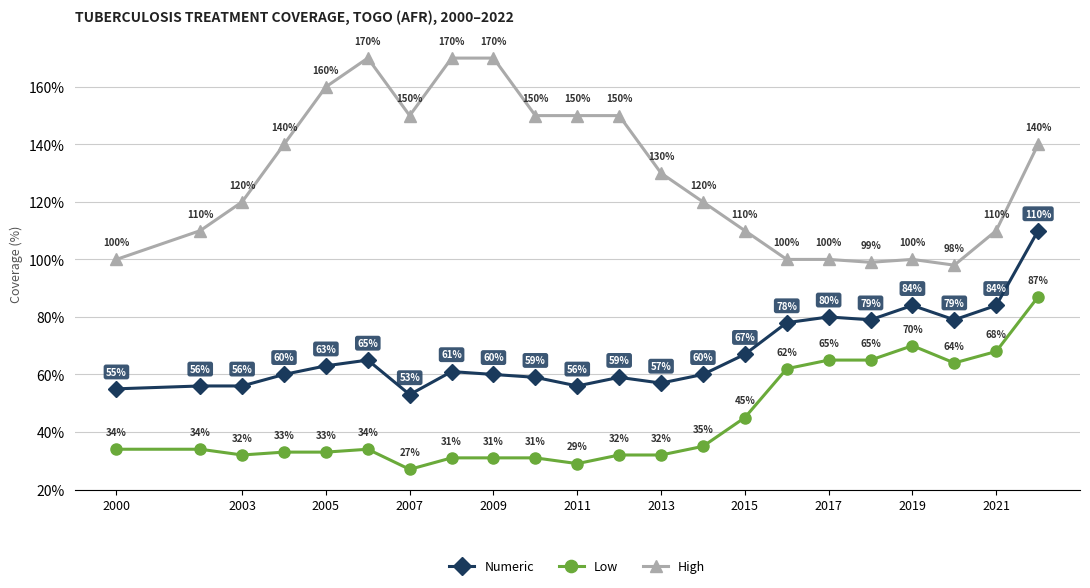

What is the difference between the maximum and minimum values in the Numeric series?

57